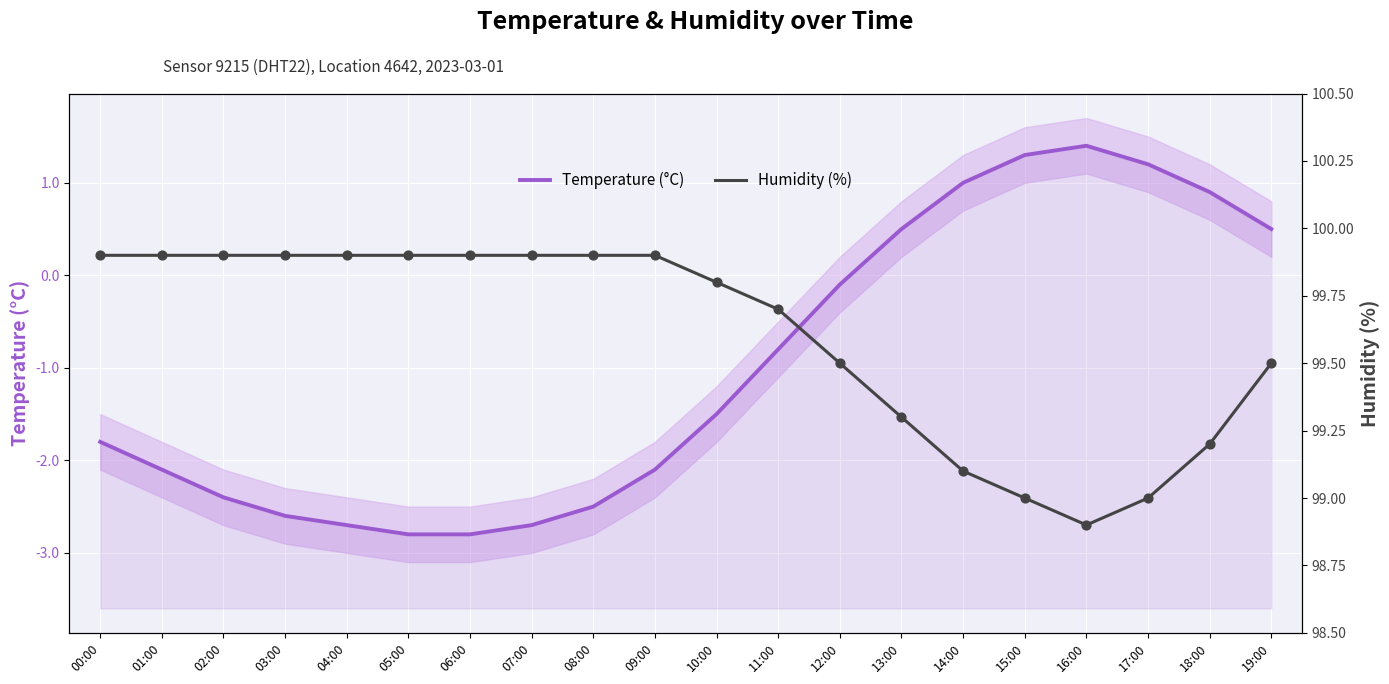

Which series reaches the minimum Y coordinate?

Temperature (°C)